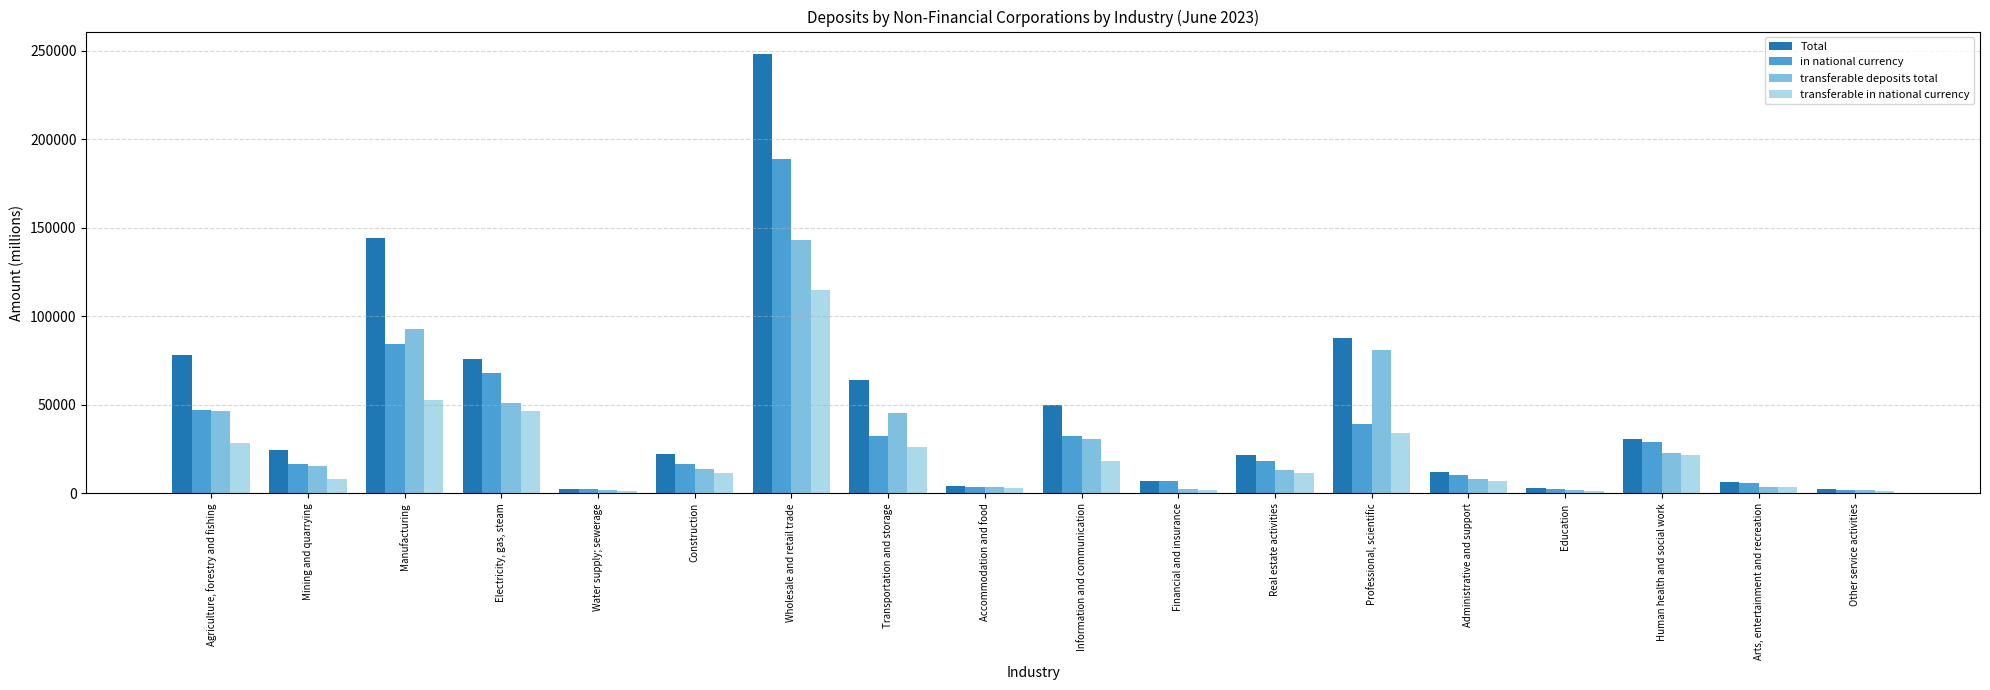

How many bars are there in total?

72